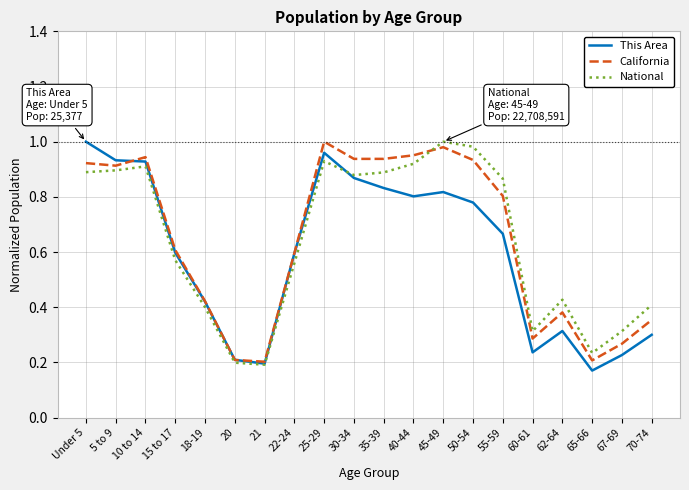

What position from the right is 40-44?

9